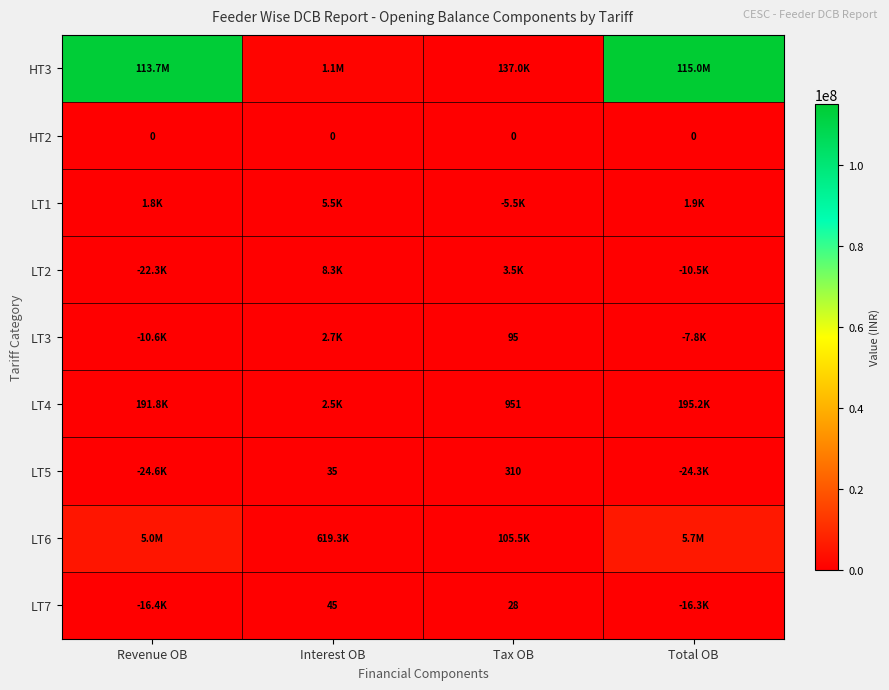

How many positive values does the LT2 series have?

2